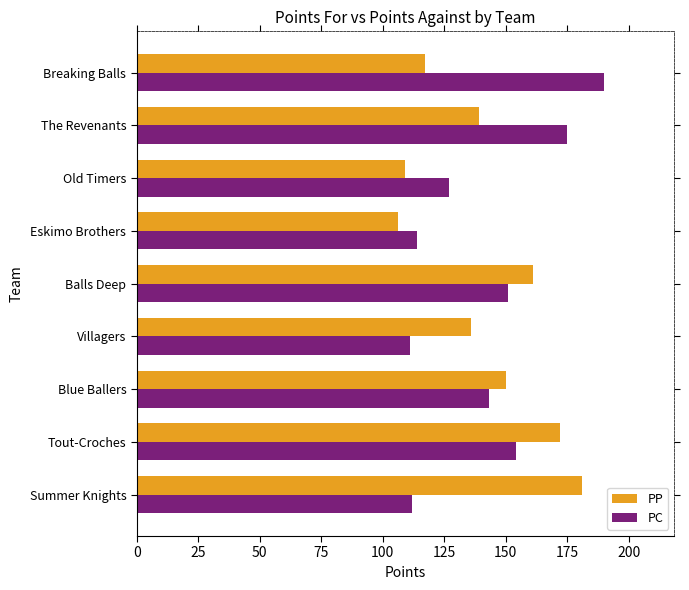

At how many categories does at least one series exceed 165?

4